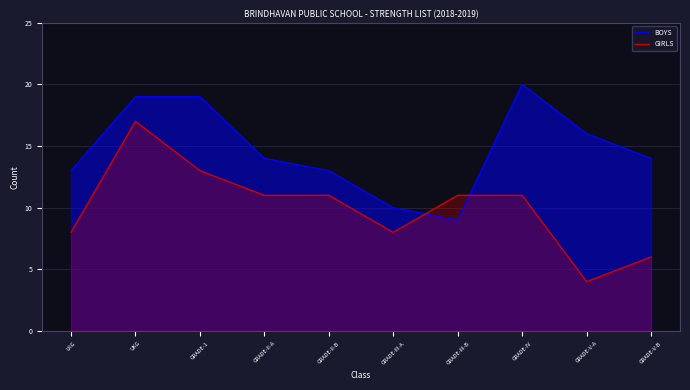

At GRADE-III-B, list the series in order from largest to smallest.

GIRLS, BOYS